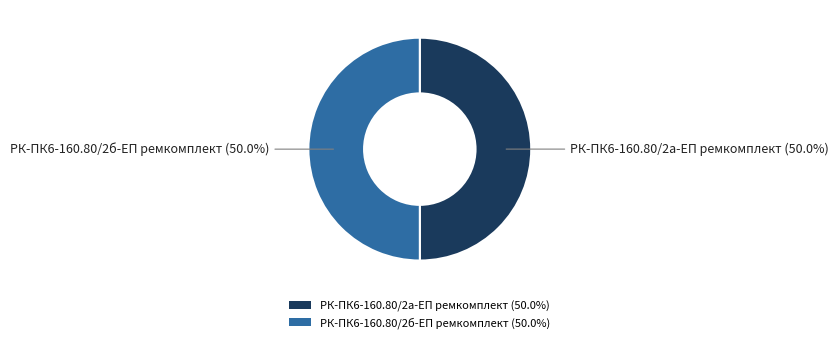

Combined, what portion of the pie is РК-ПК6-160.80/2б-ЕП ремкомплект and РК-ПК6-160.80/2а-ЕП ремкомплект?

100.0%